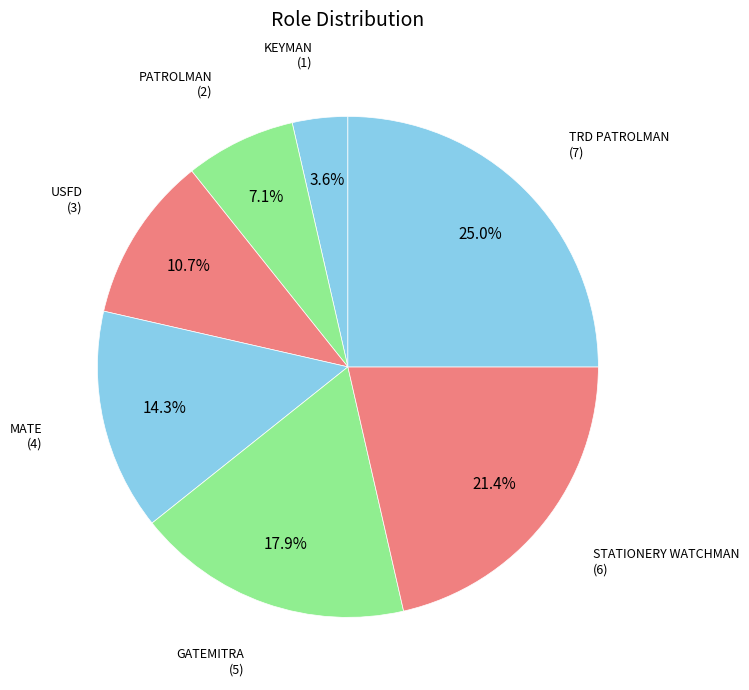

How many segments does this pie chart have?

7